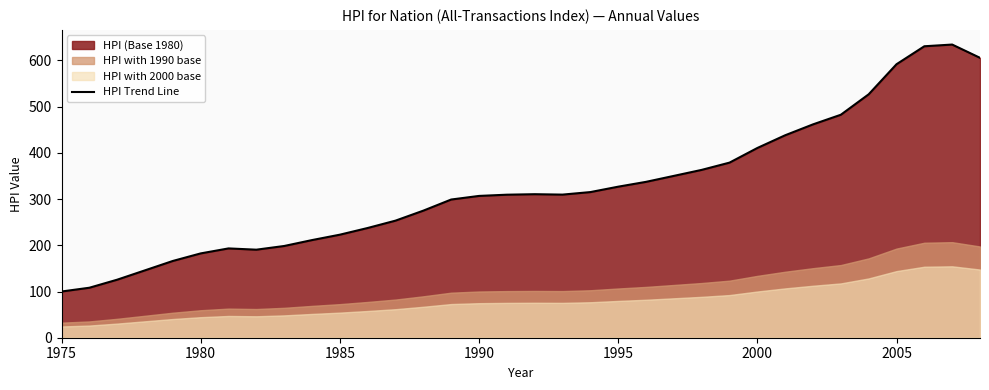

What is the highest value of the HPI Trend Line series?

634.3